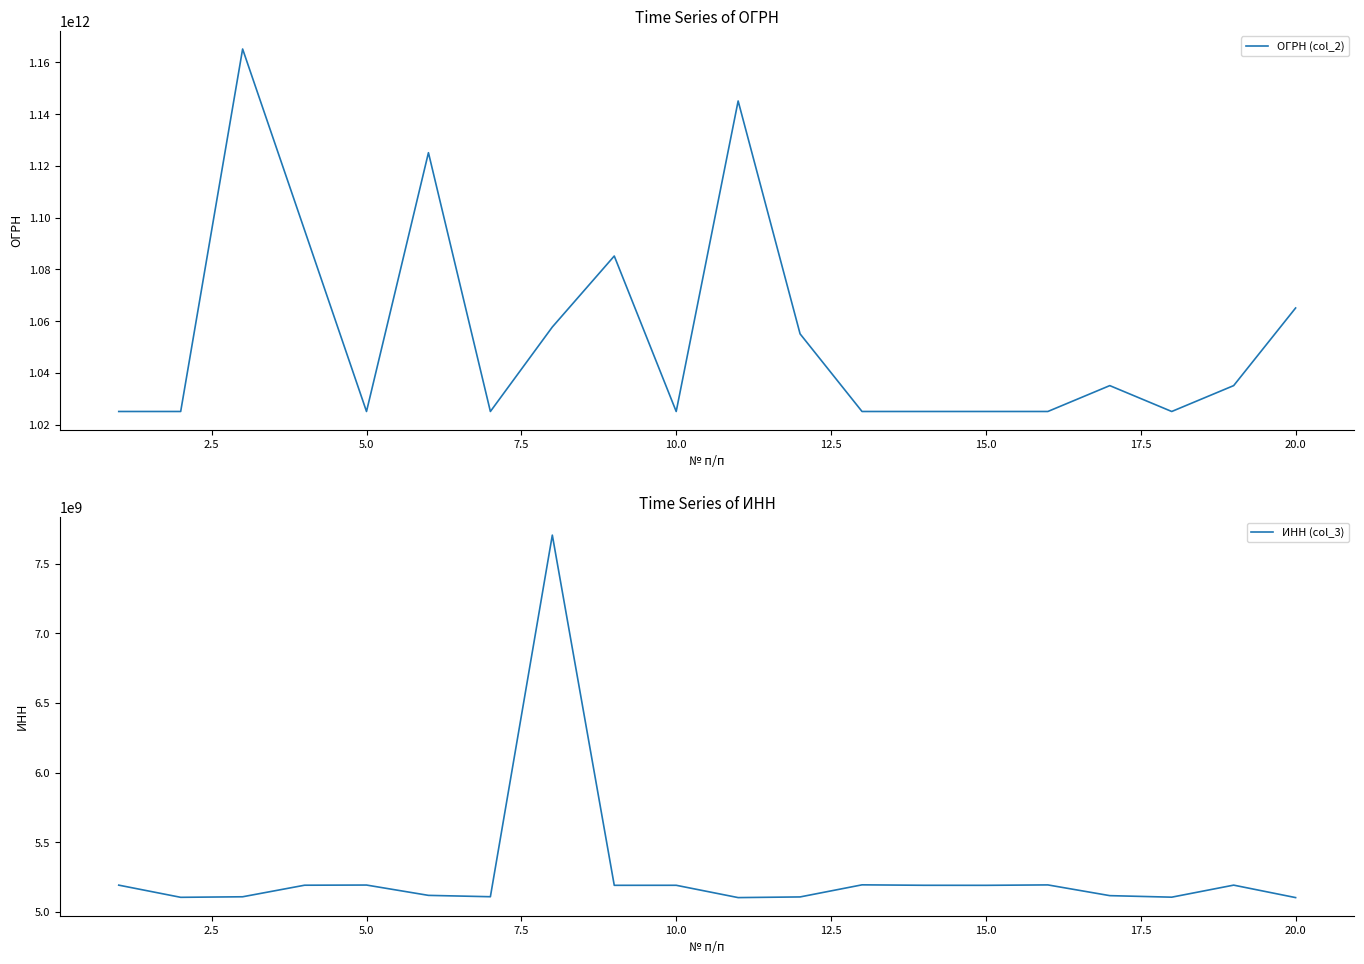

True or false: ИНН (col_3) has a value of 1955576897 at 10.0.

False